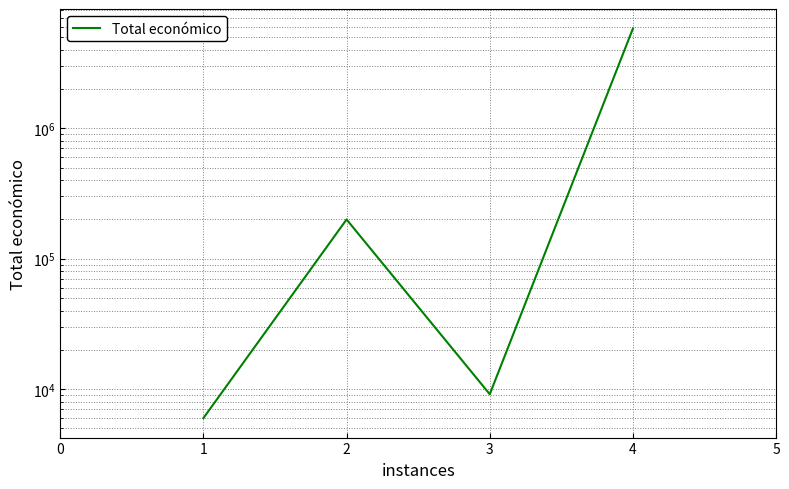

What is the smallest value displayed?

6000